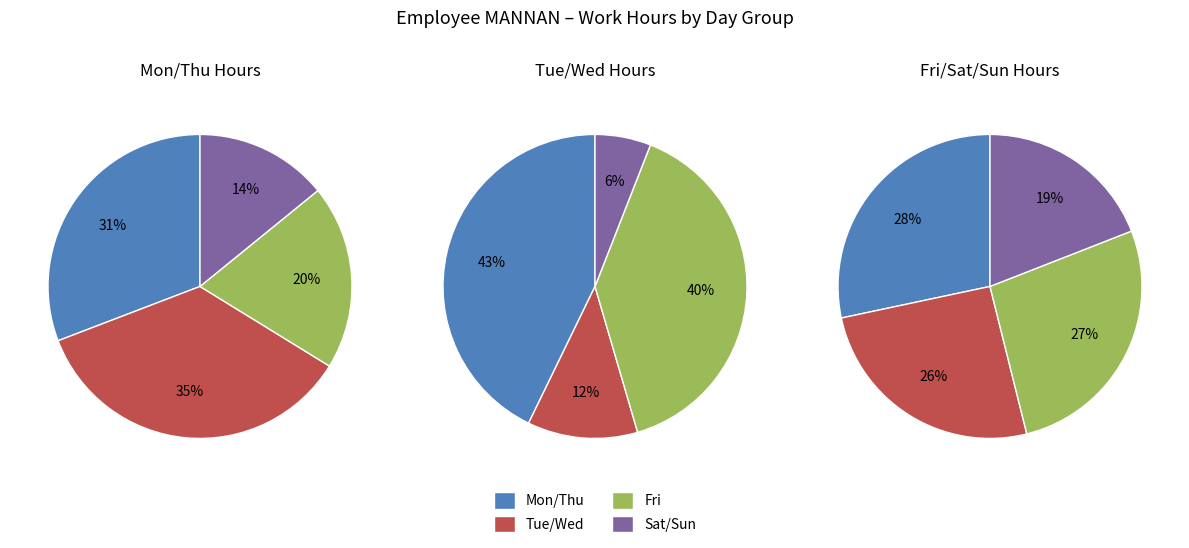

Does any single category account for the majority?

No